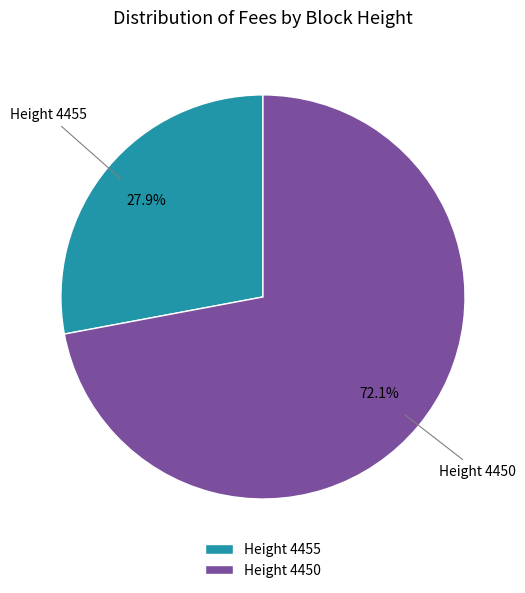

What is the largest slice in the pie chart?

Height 4450